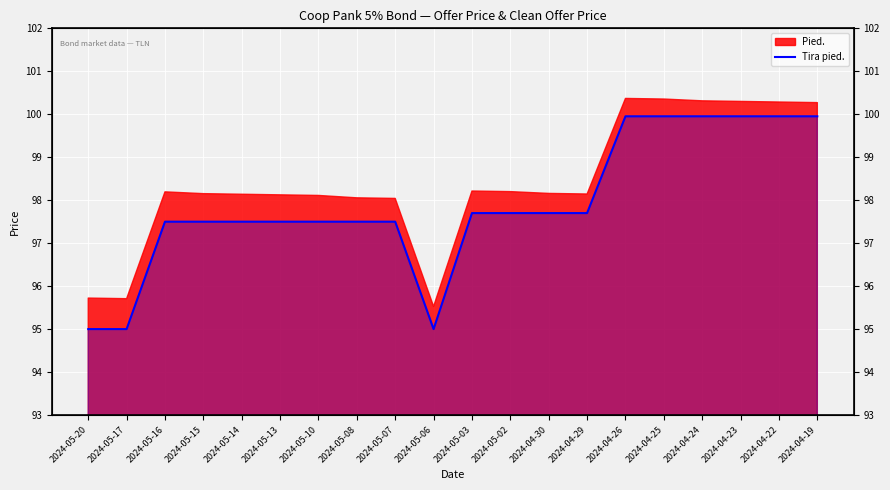

What is the difference between the maximum and second lowest values?

5.0